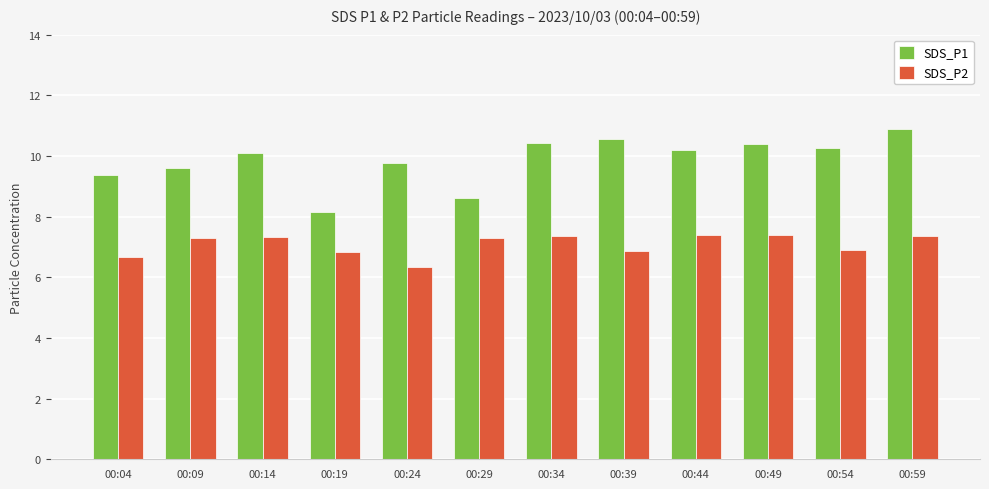

The SDS_P1 series shows 9.4 at 00:04. True or false?

True